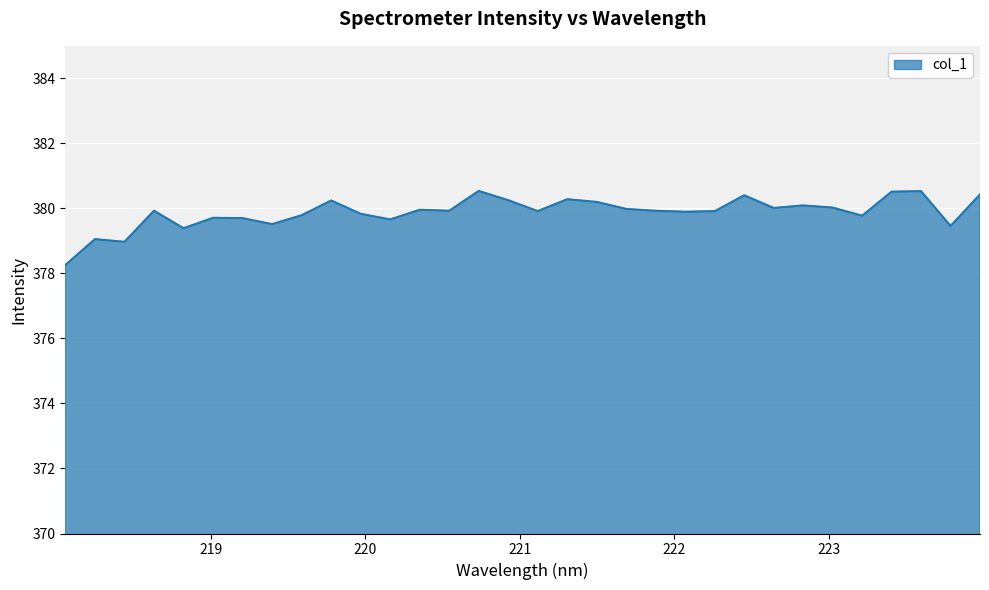

True or false: the data has more than 1 interior local peaks.

True